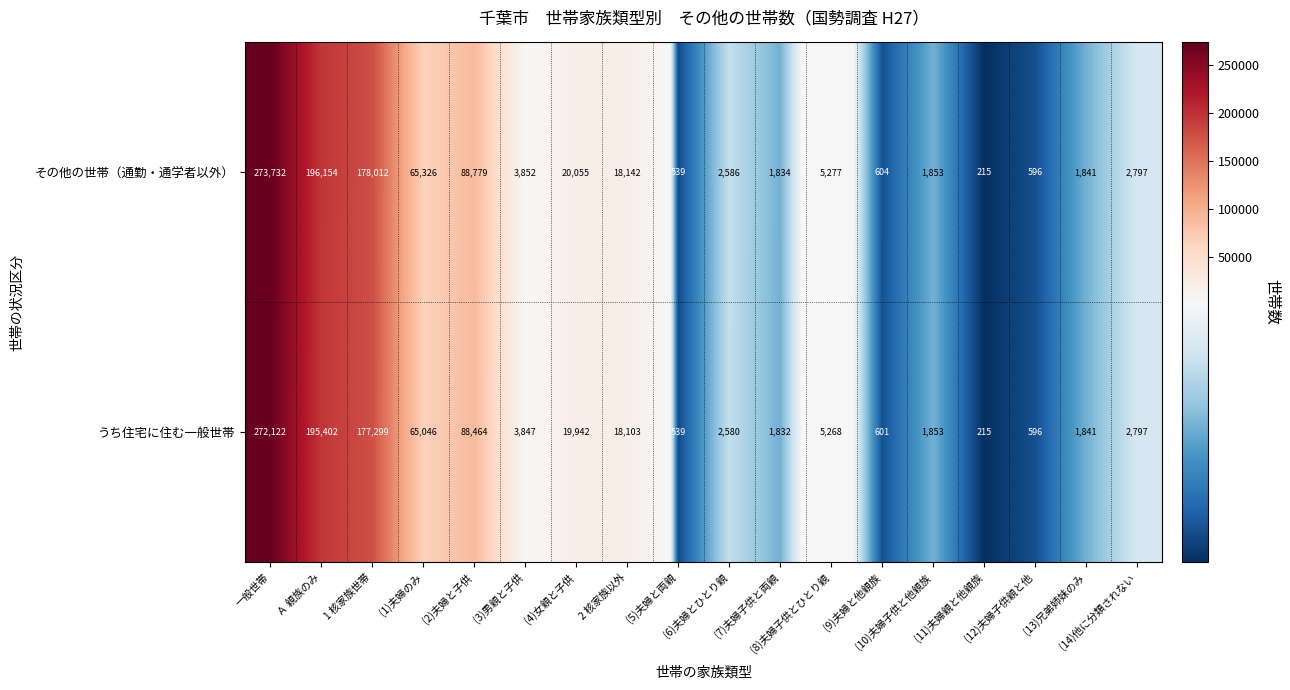

Which series has the largest range (max minus min)?

その他の世帯（通勤・通学者以外）